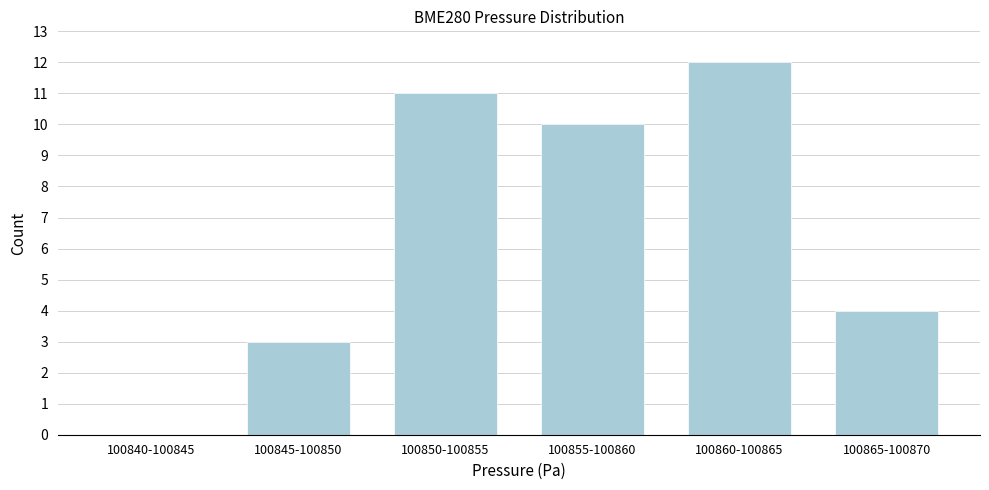

Reading left to right, list all the values displayed in this chart.

100840-100845=0	100845-100850=3	100850-100855=11	100855-100860=10	100860-100865=12	100865-100870=4